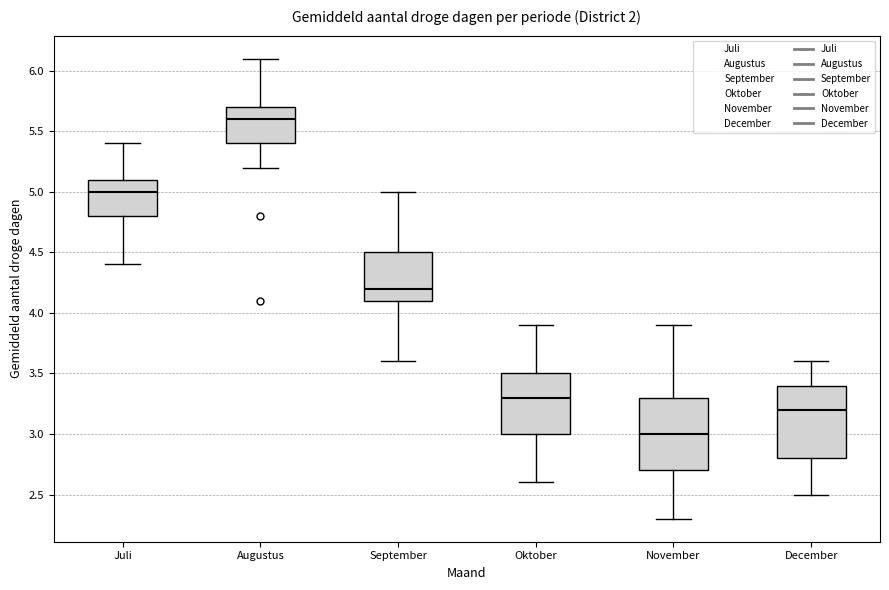

Reading left to right, transcribe this box plot: for each box, give where its median line is, the range the box spans, and where its two whiskers end, as read against the y-axis. The values are not printed on the chart, so give them approximately, as read against the axis.

Juli: median 5.0, box 4.8 to 5.1, whiskers 4.4 to 5.4
Augustus: median 5.6, box 5.4 to 5.7, whiskers 5.2 to 6.1
September: median 4.2, box 4.1 to 4.5, whiskers 3.6 to 5.0
Oktober: median 3.3, box 3.0 to 3.5, whiskers 2.6 to 3.9
November: median 3.0, box 2.7 to 3.3, whiskers 2.3 to 3.9
December: median 3.2, box 2.8 to 3.4, whiskers 2.5 to 3.6